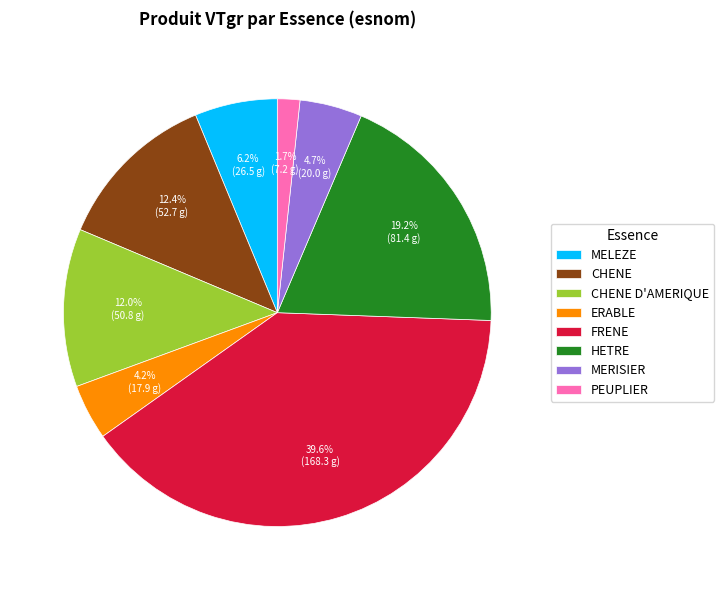

What is the smallest slice in the pie chart?

PEUPLIER